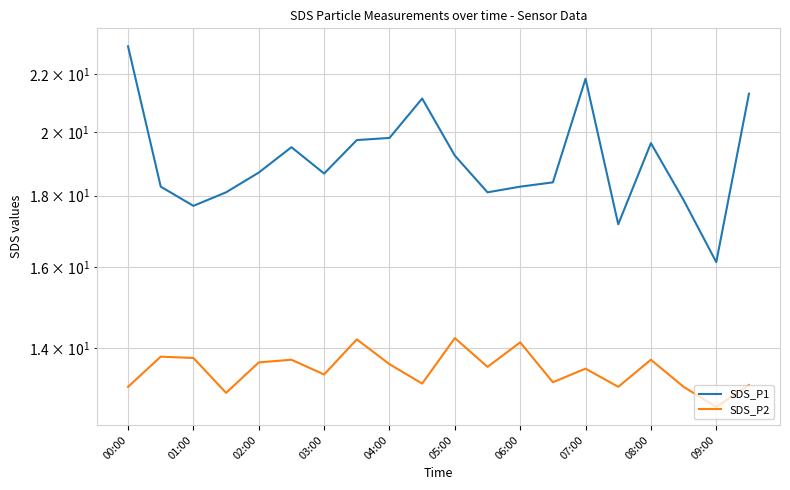

At 00:00, list the series in order from largest to smallest.

SDS_P1, SDS_P2